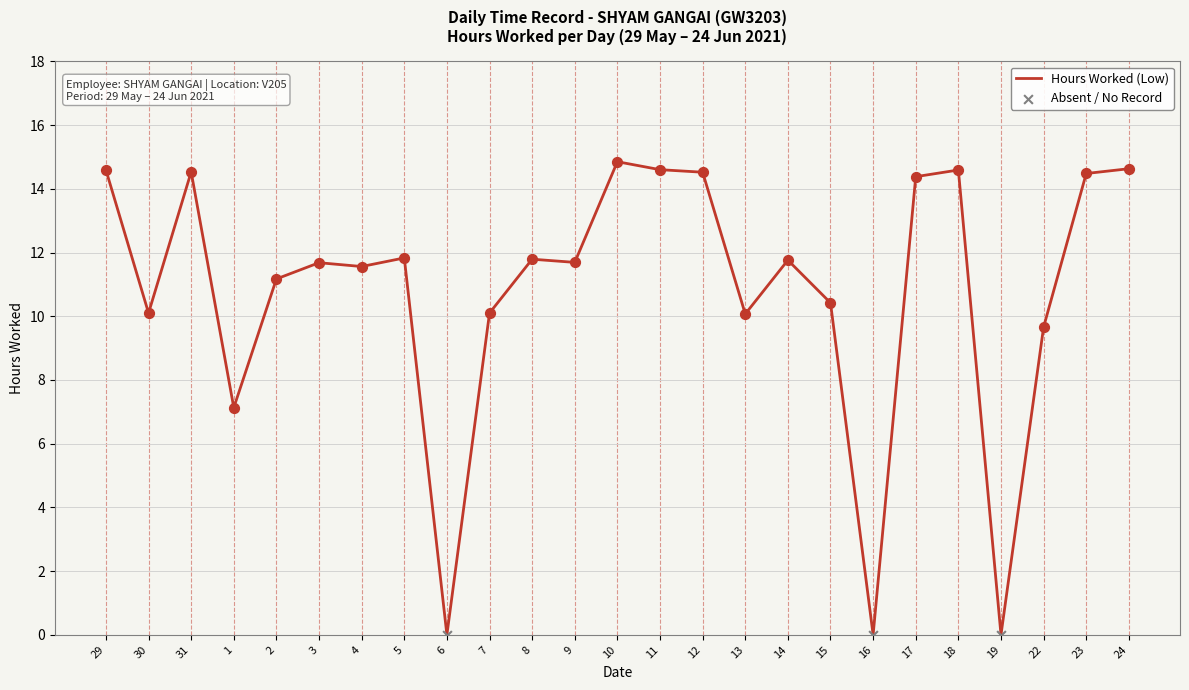

What is the change in value from 10 to 23?

-0.4